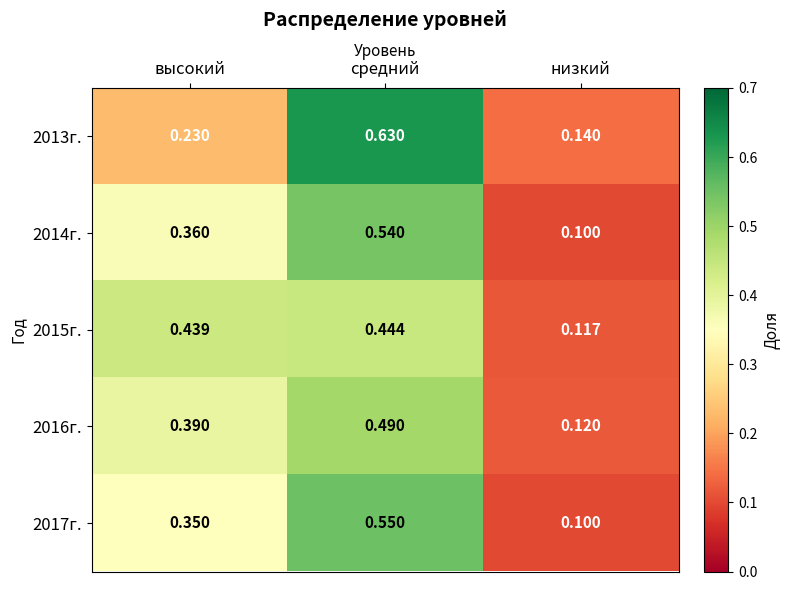

At which category is the sum across all series the highest?

средний